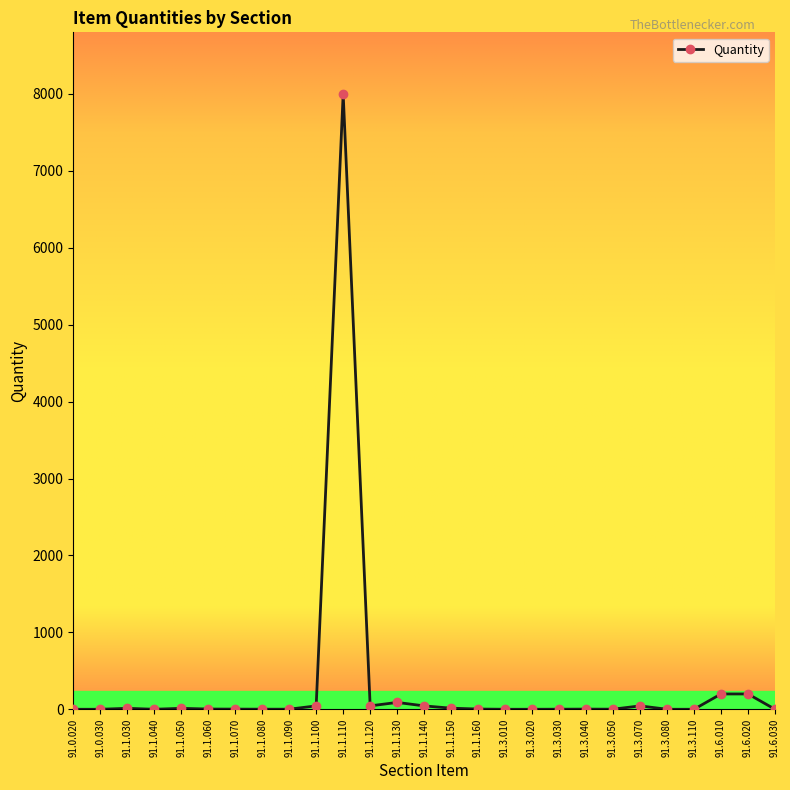

True or false: the data has more than 0 interior local peaks.

True